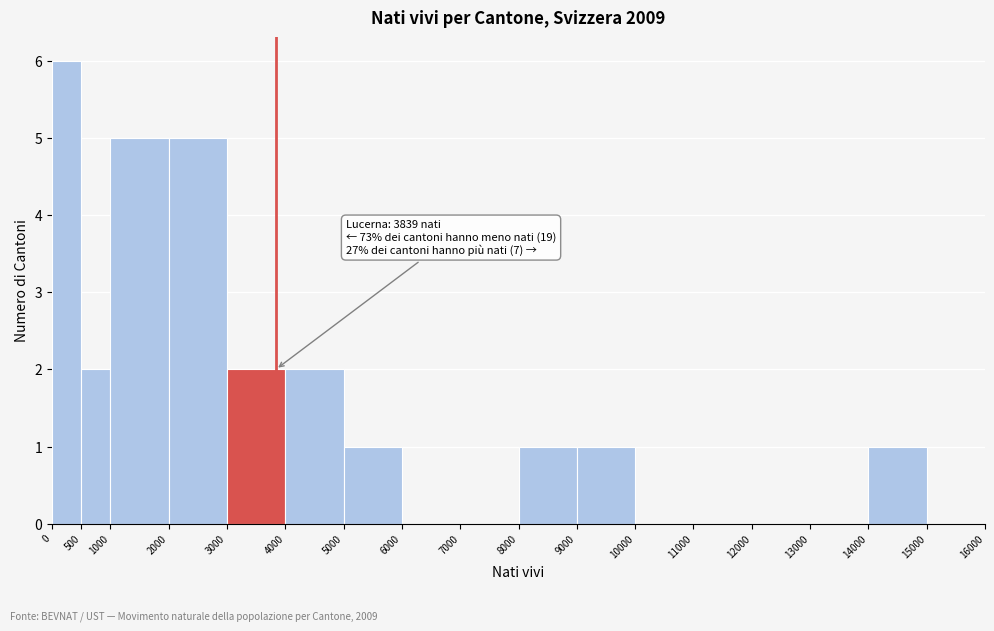

Over which range of the x-axis is the bar tallest?

0 to 500